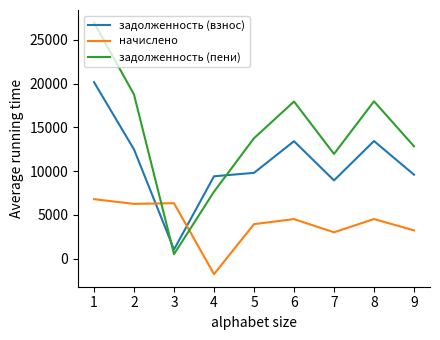

At which label does задолженность (пени) reach its minimum?

3